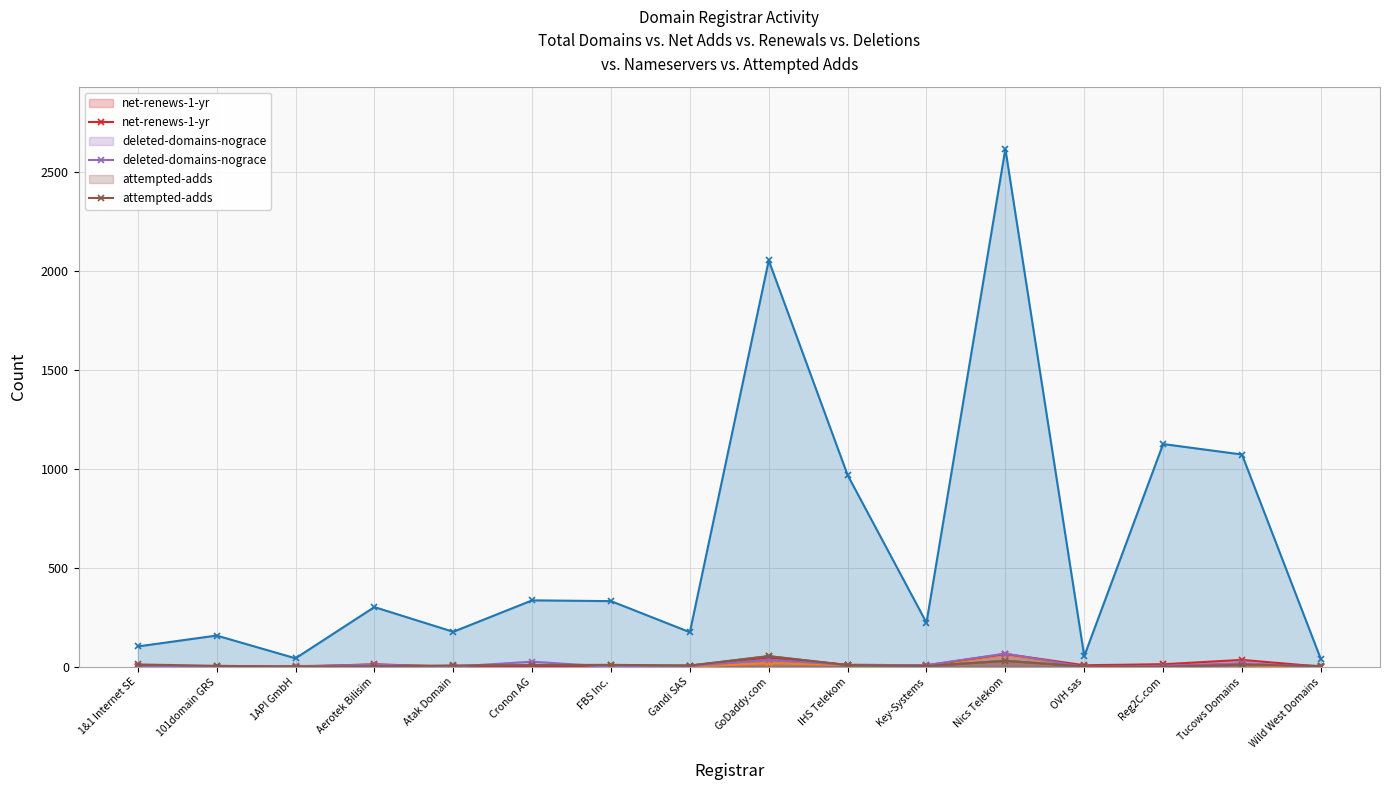

In deleted-domains-nograce, how many points are higher than both neighbors (excluding endpoints)?

5